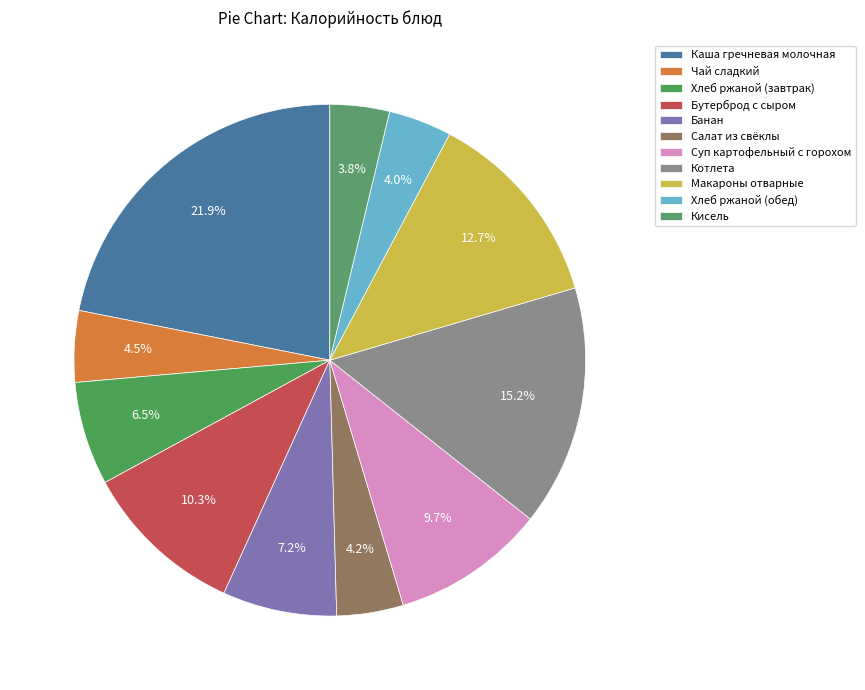

Between Бутерброд с сыром and Суп картофельный с горохом, which is larger?

Бутерброд с сыром